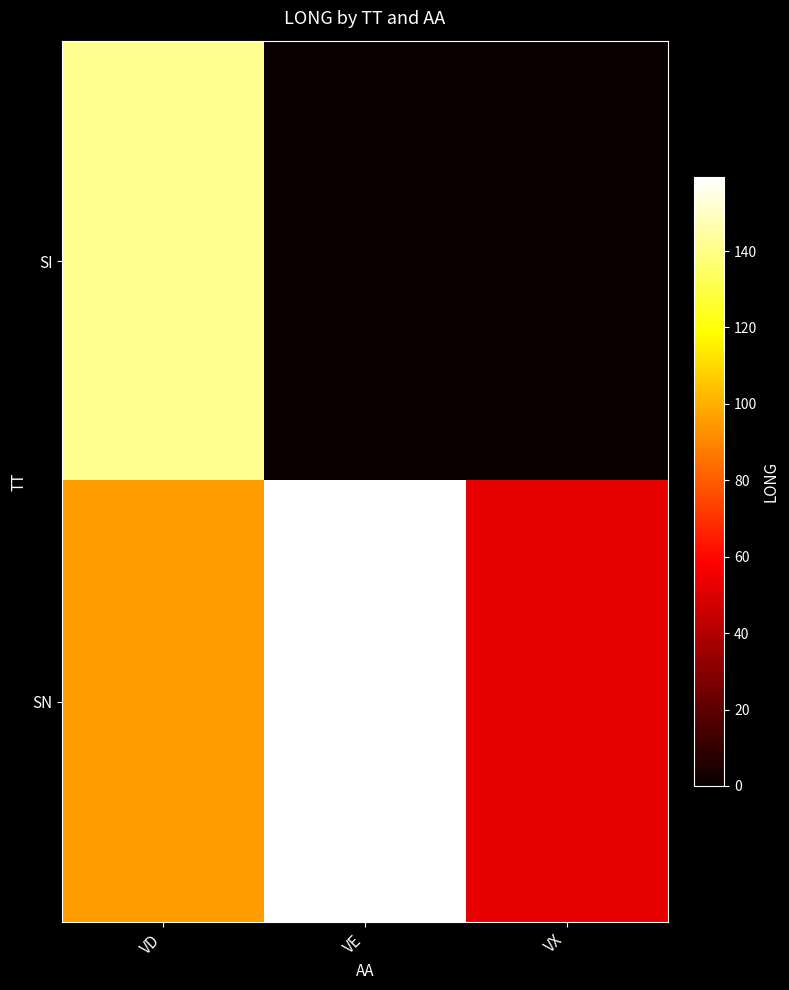

At which category is the sum across all series the highest?

VD